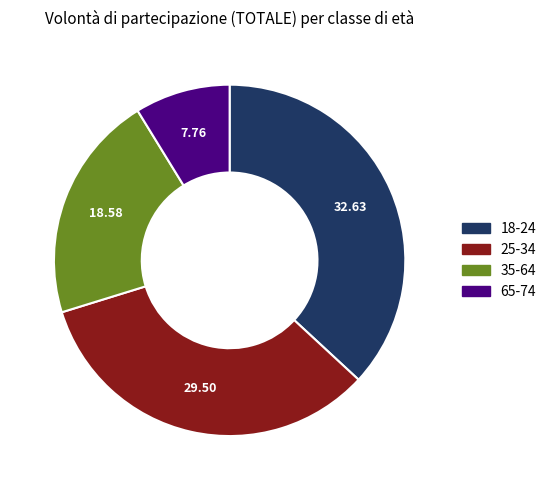

Is the sum of 18-24 and 65-74 greater than half?

No